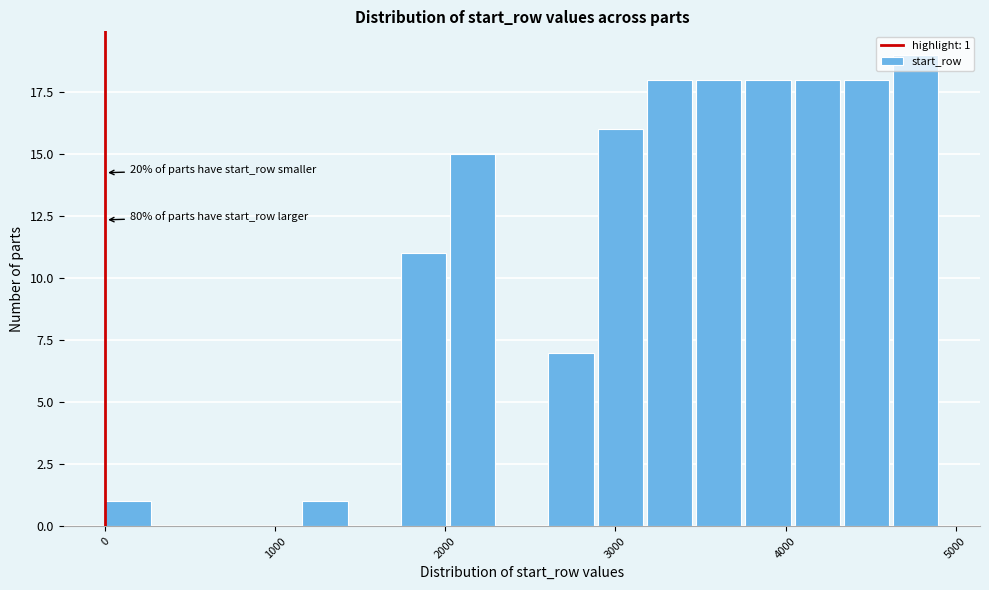

Read against the x-axis, roughly where is the centre of the tallest bar?

4800